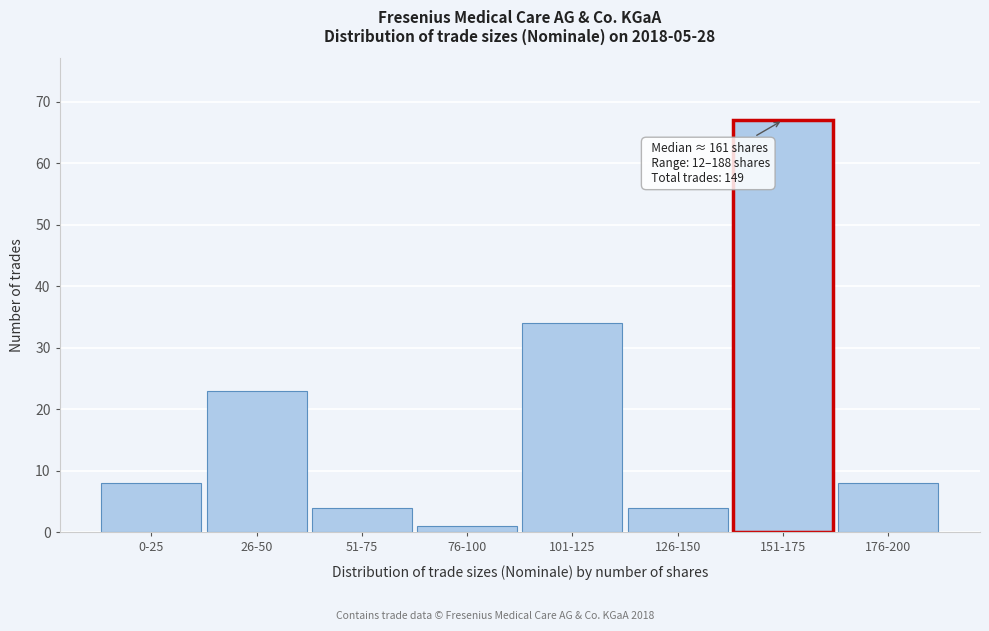

Reading left to right, list all the values displayed in this chart.

0-25=8	26-50=23	51-75=4	76-100=1	101-125=34	126-150=4	151-175=67	176-200=8